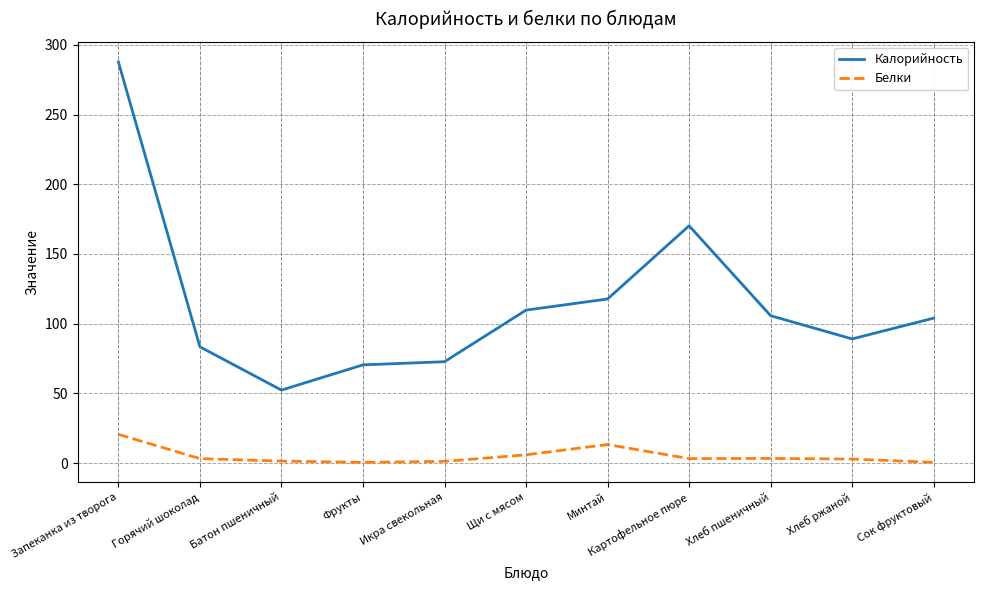

What is the difference between the maximum and minimum values in the Белки series?

20.1